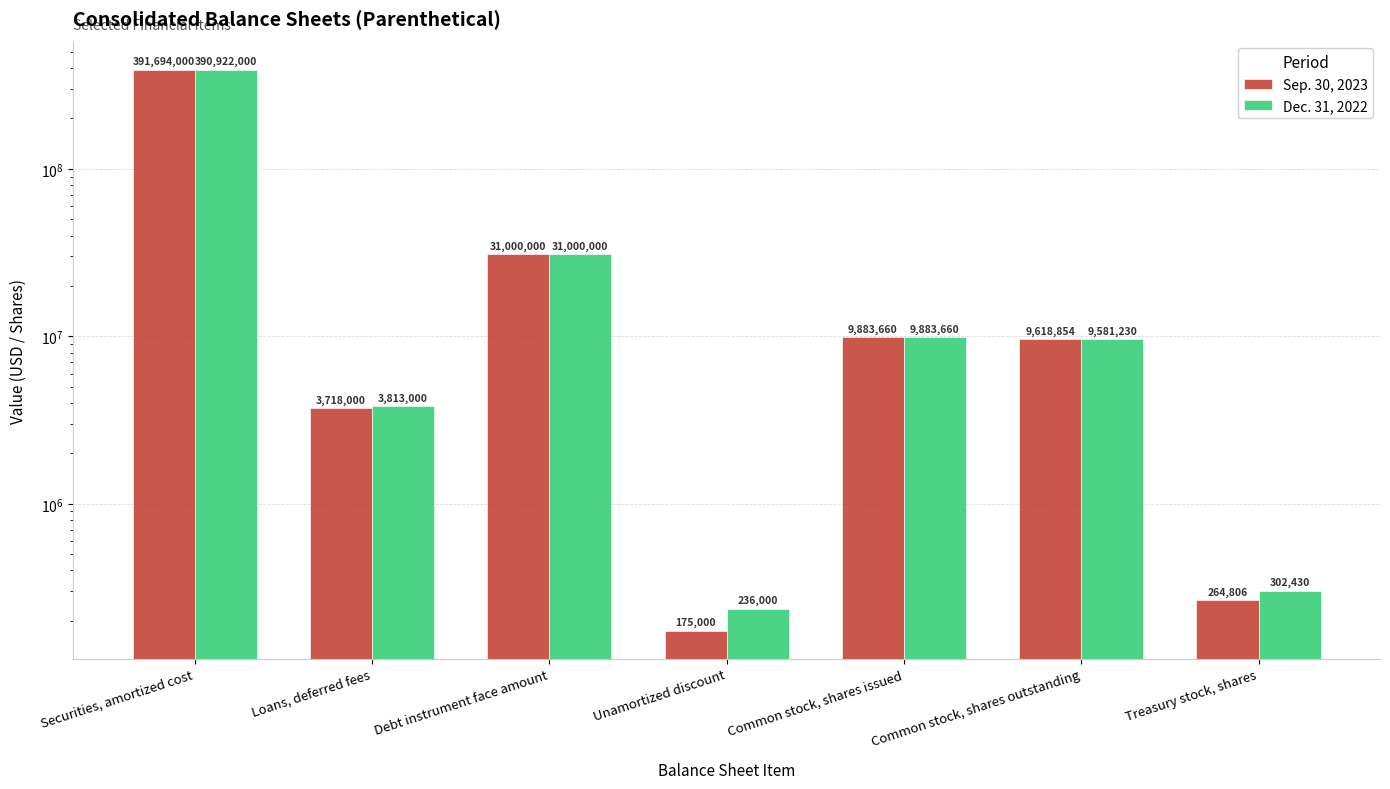

How many bars are there in each group?

2